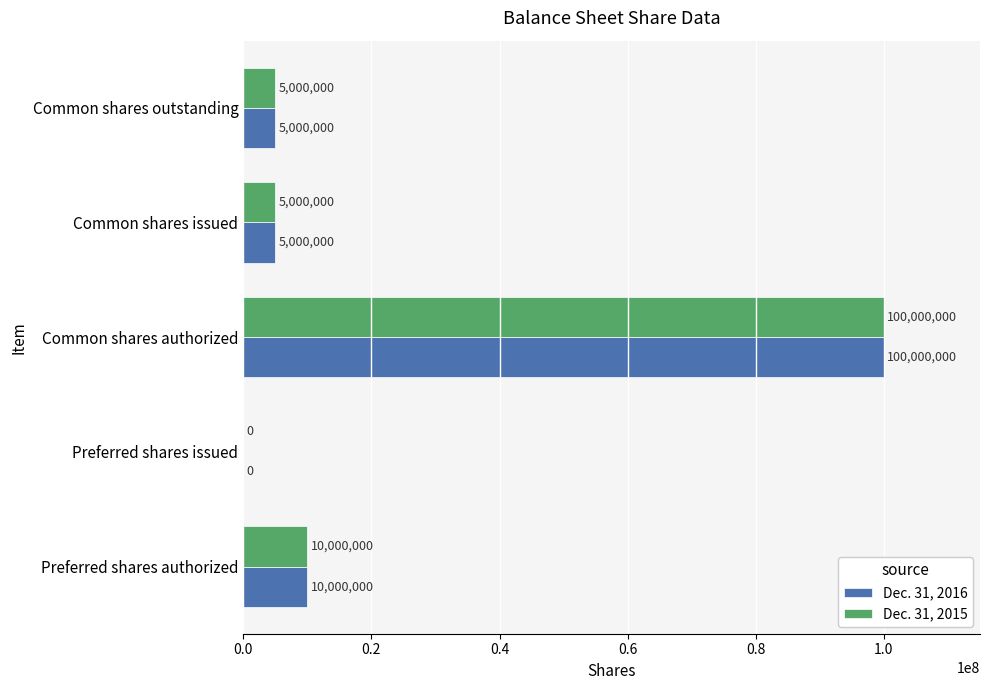

The value of Dec. 31, 2016 at Preferred shares authorized is 10000000. True or false?

True